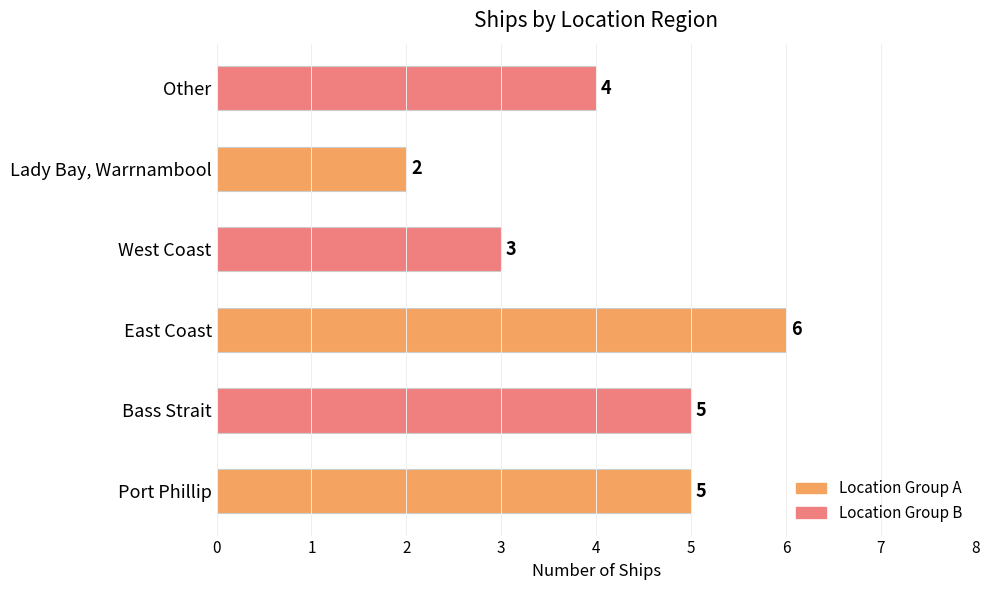

At which label is the value closest to 4?

Other